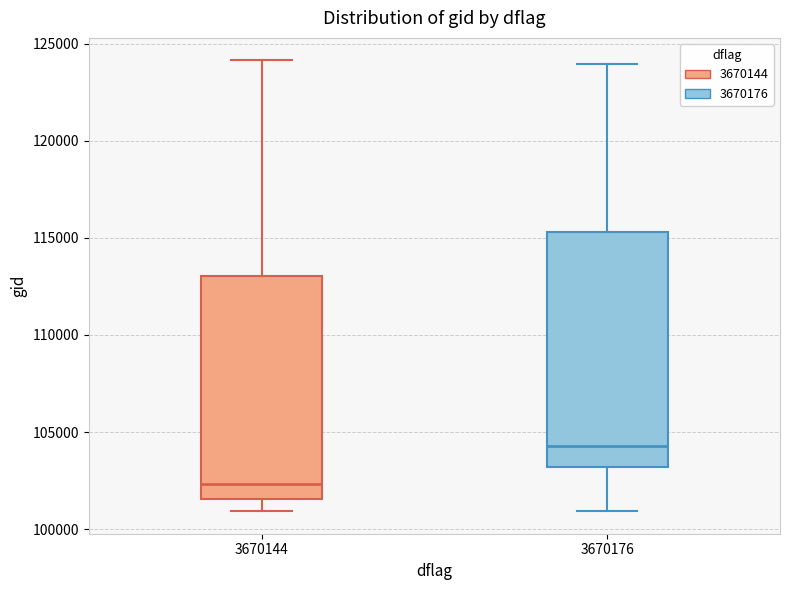

Where does the median line of the box at x = 3670144 sit on the y-axis? The values are not printed on the chart, so give them approximately, as read against the axis.

102500